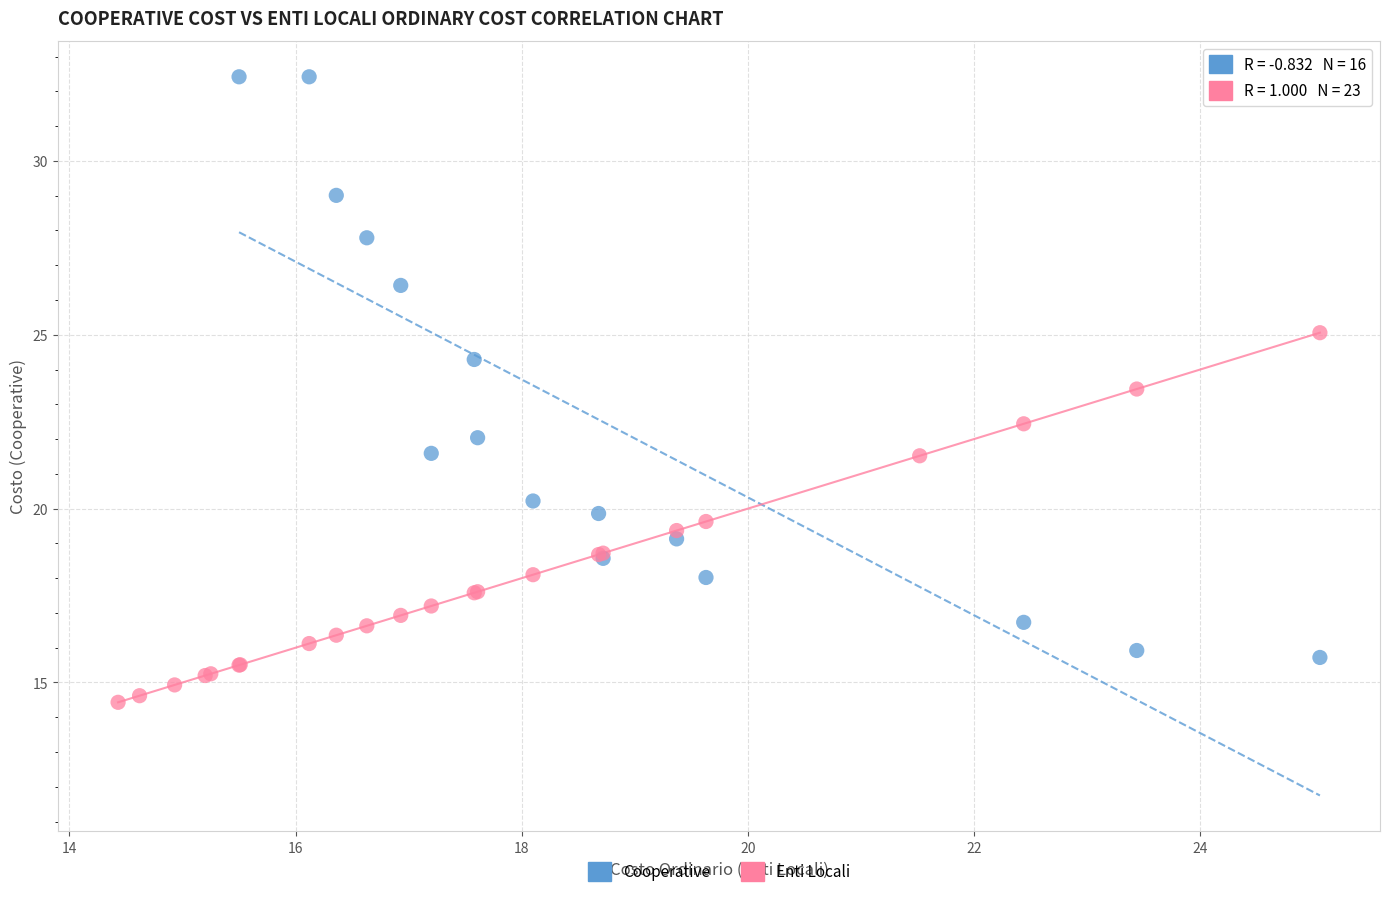

Which series contains the highest Y value?

Cooperative